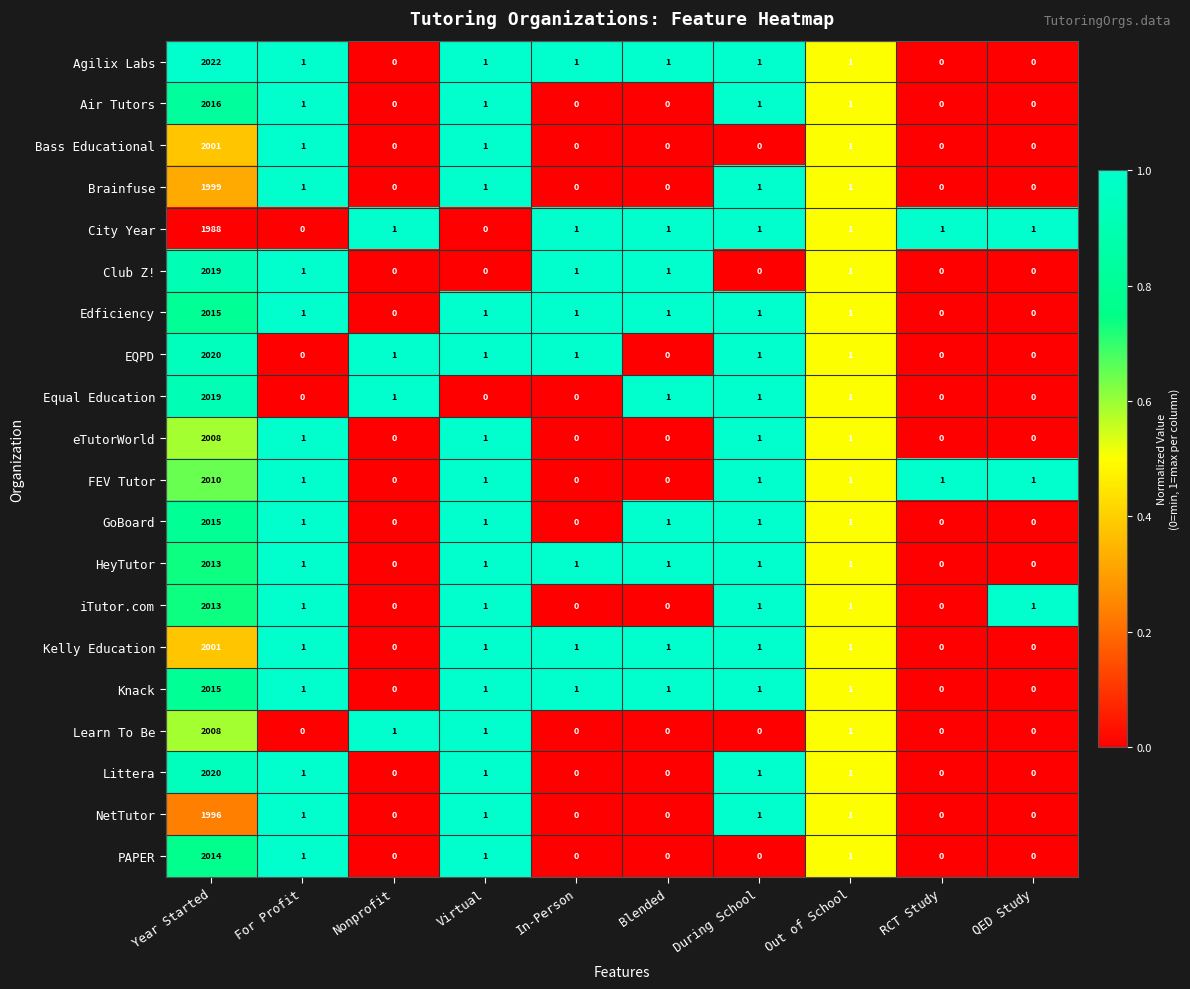

Which series has the widest spread of values?

Agilix Labs